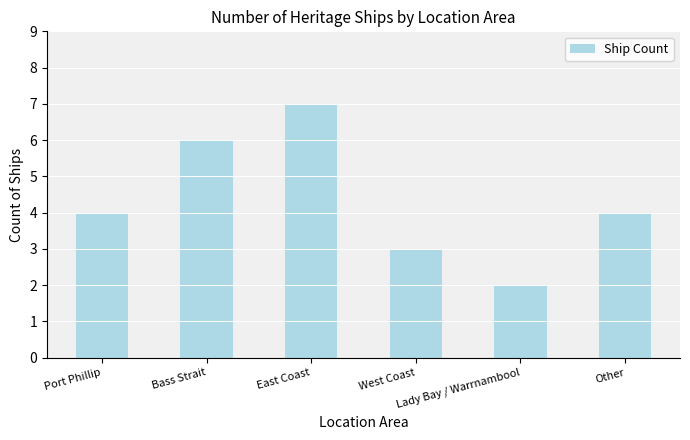

Is it true that the value at Other is 4?

True